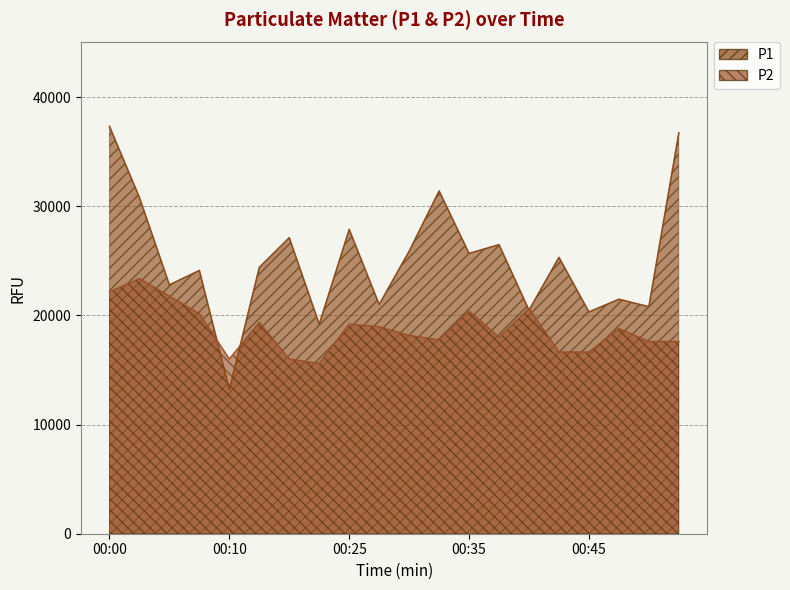

After their last crossing, which series has the higher values: P2 or P1?

P1